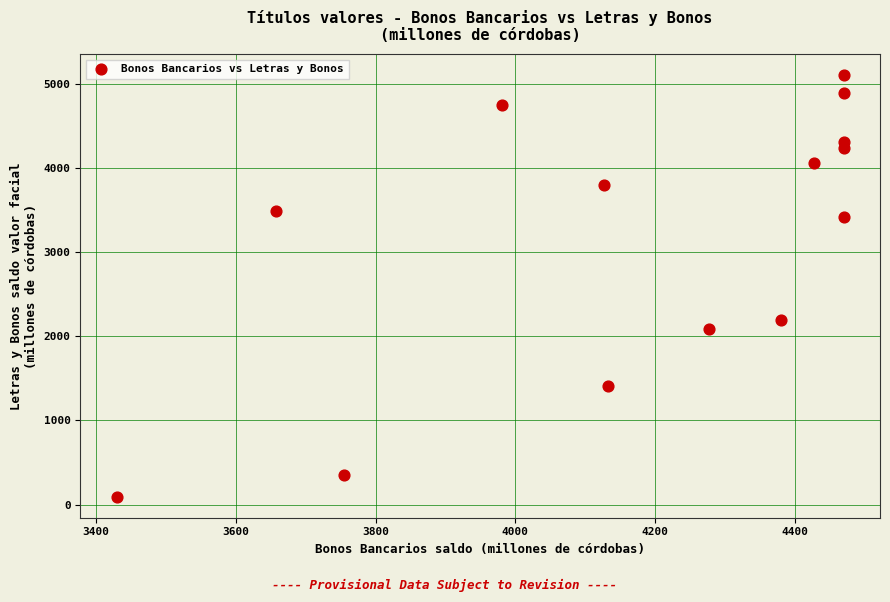

What is the range of Y values (max minus min)?

5010.1